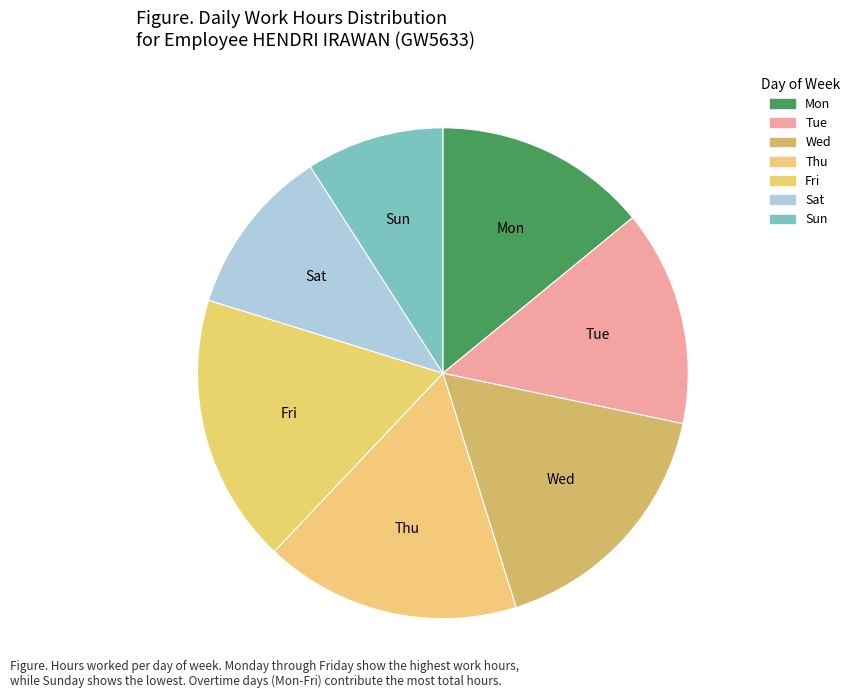

Does any single category account for the majority?

No